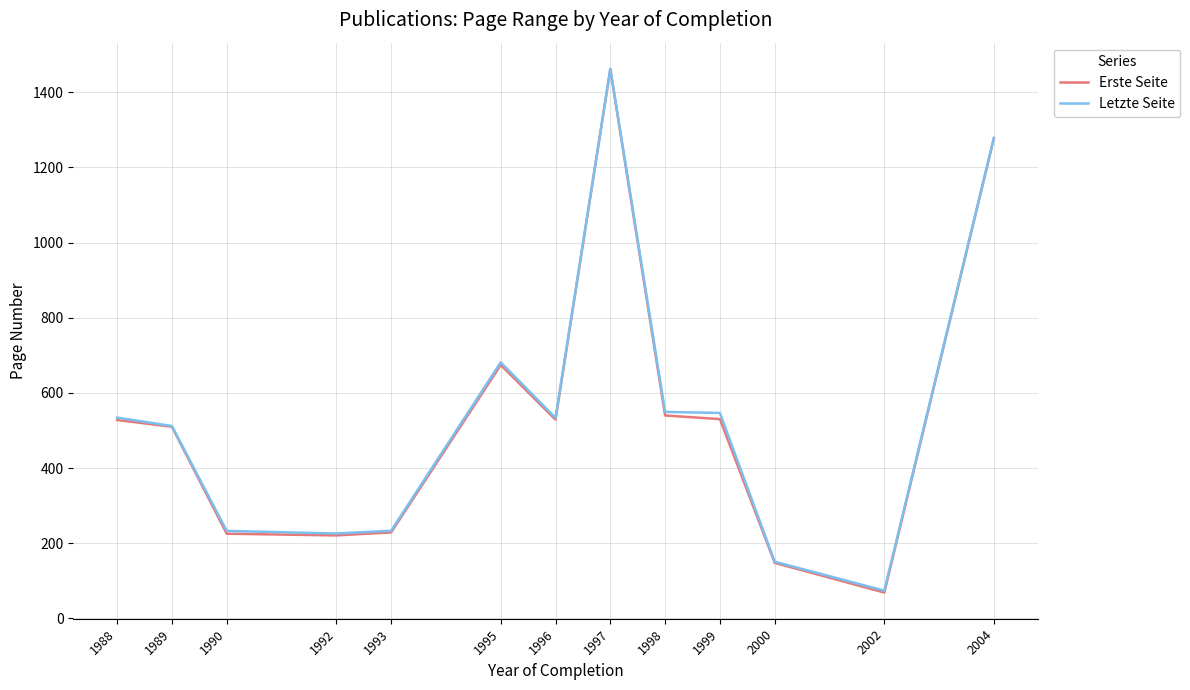

Is this an area chart (filled region under the line)?

No